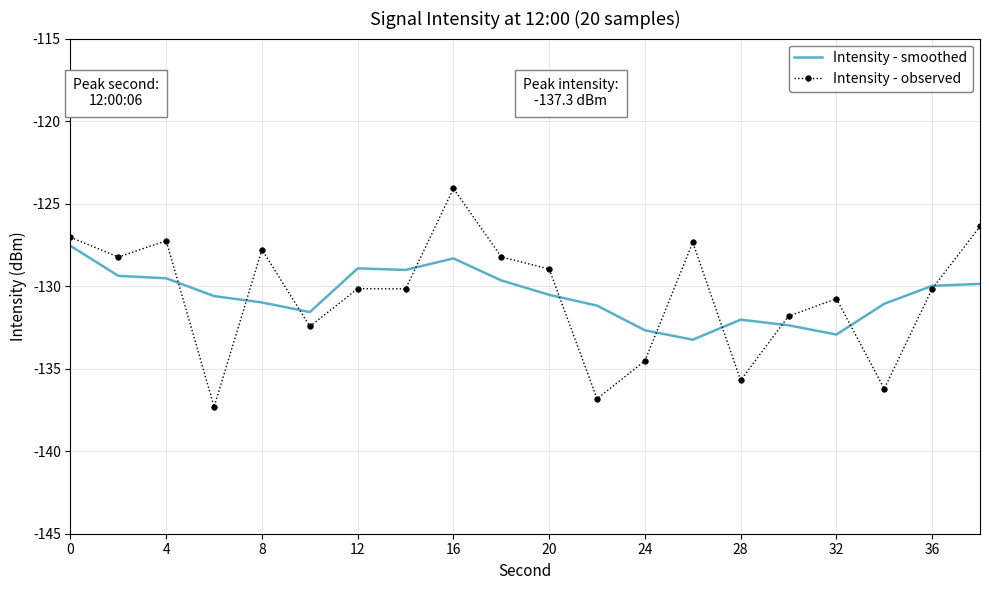

List the series in order of their peak value, lowest first.

Intensity - smoothed, Intensity - observed